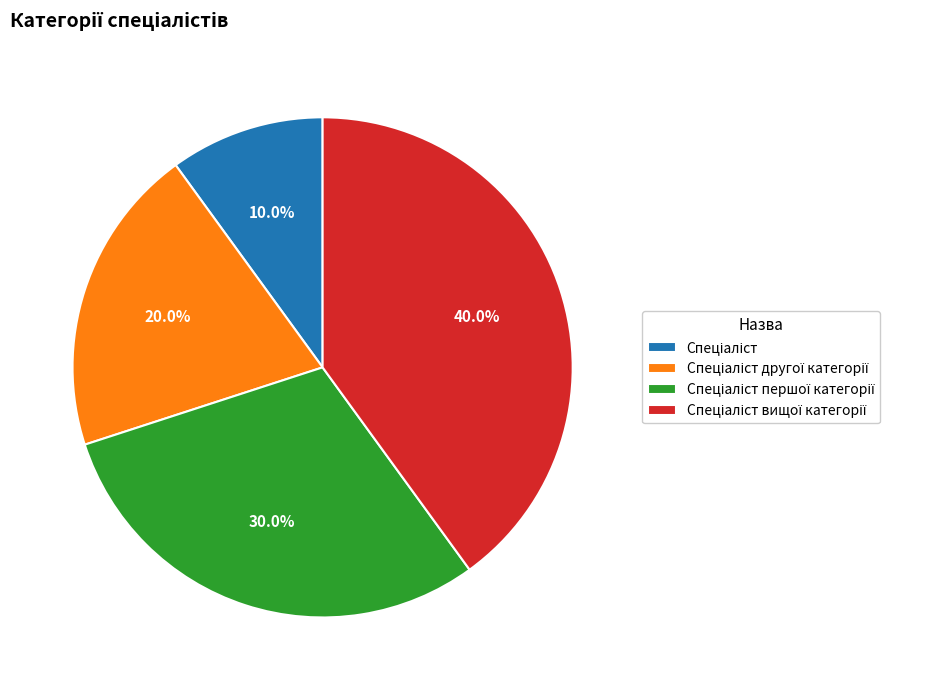

Is there any slice that represents more than half of the pie?

No